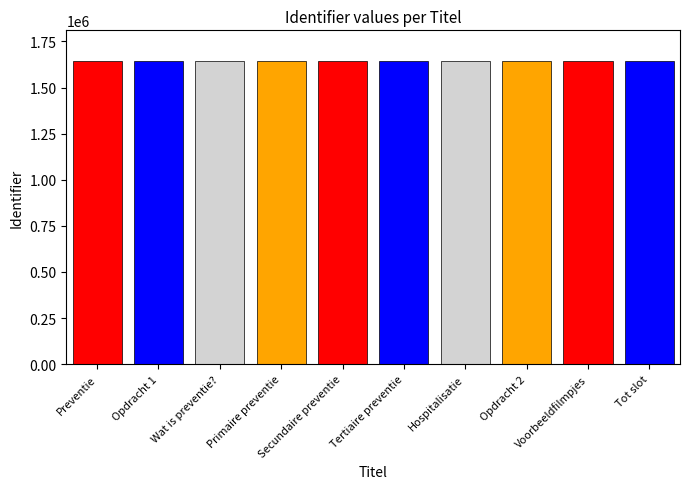

How many values exceed 1645473?

4